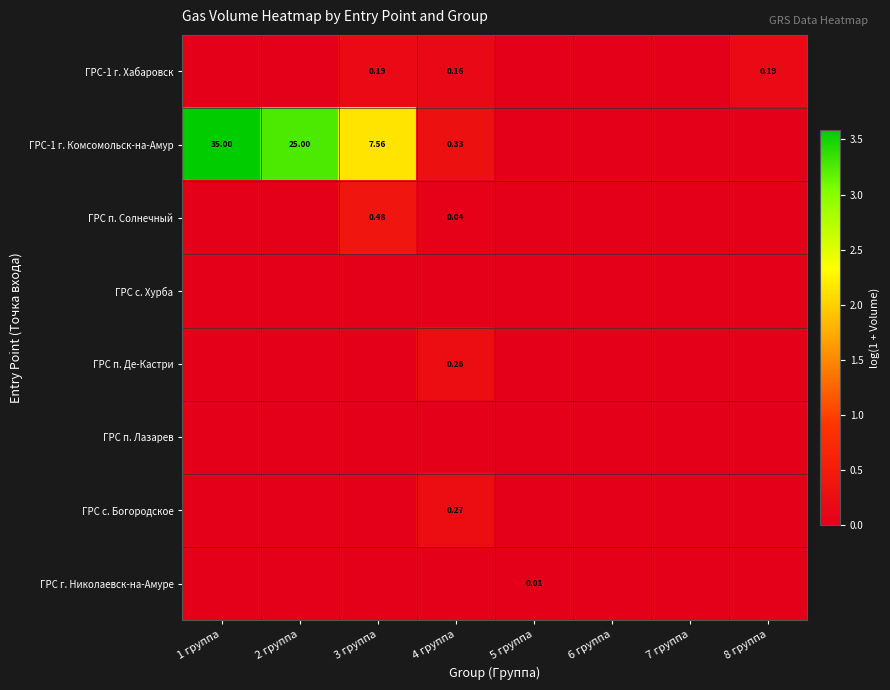

Is it true that ГРС п. Де-Кастри equals 0.0 at 7 группа?

True